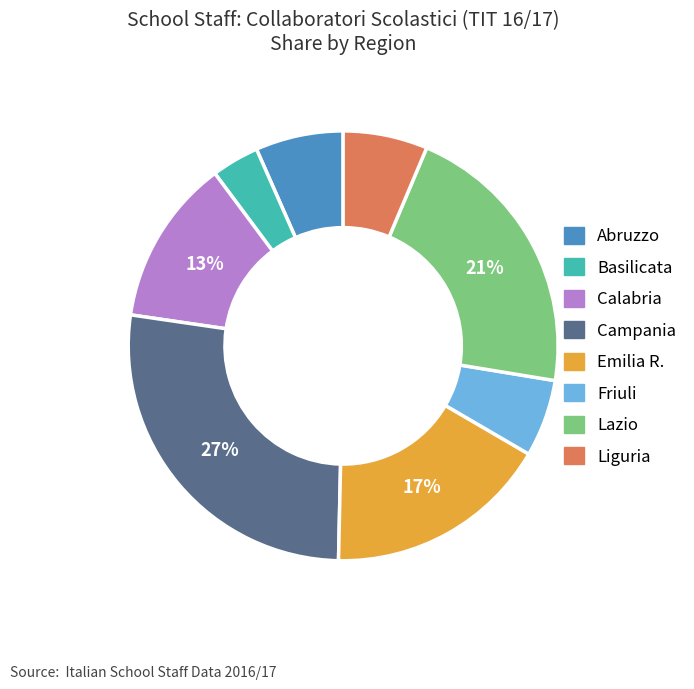

To the nearest percent, what is the difference between the largest and smallest slice percentages?

23%